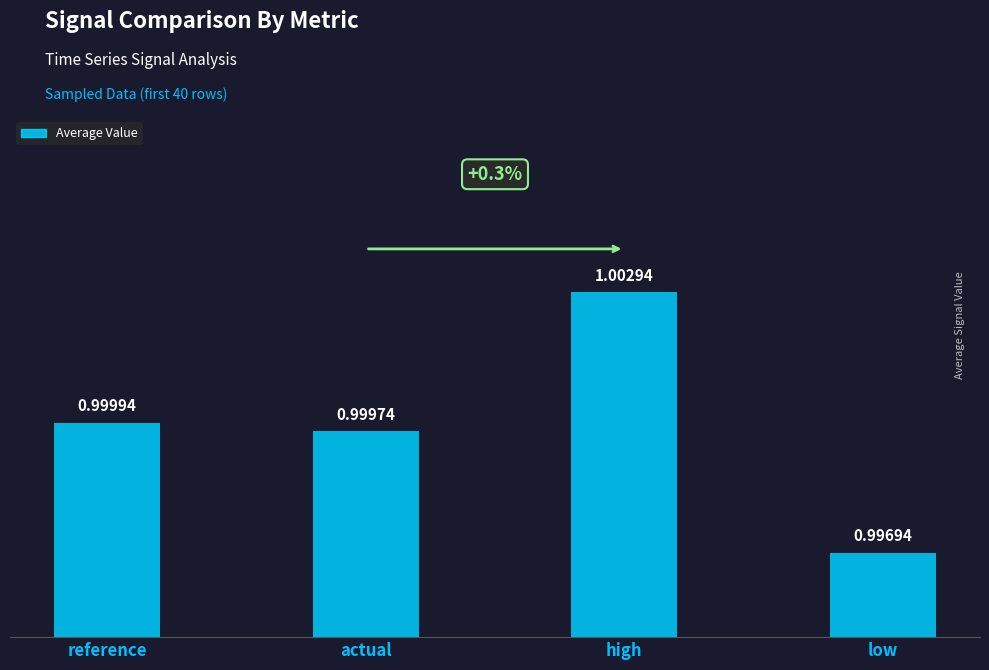

Rank the categories by value from highest to lowest.

high, reference, actual, low